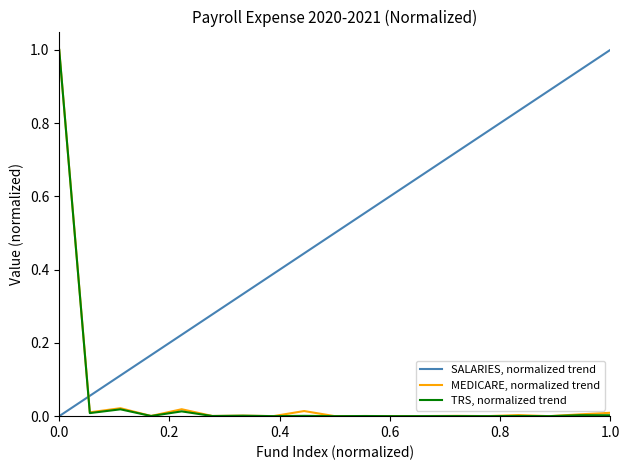

True or false: SALARIES has a value of 0.0 at 255.

False